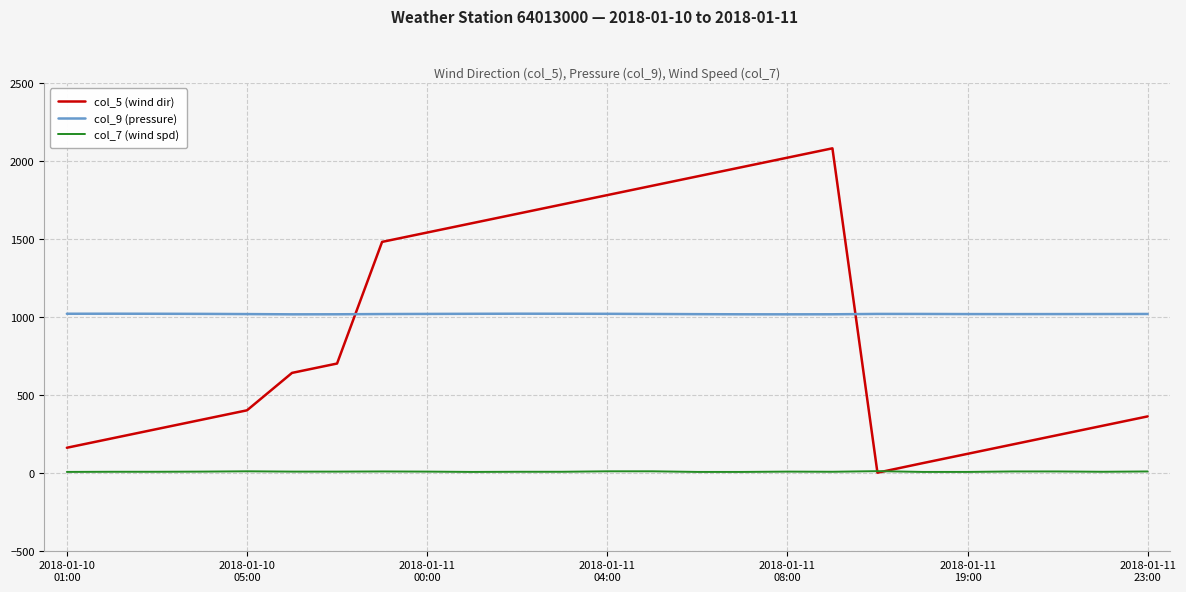

True or false: col_7 (wind spd) and col_9 (pressure) cross at least once.

False